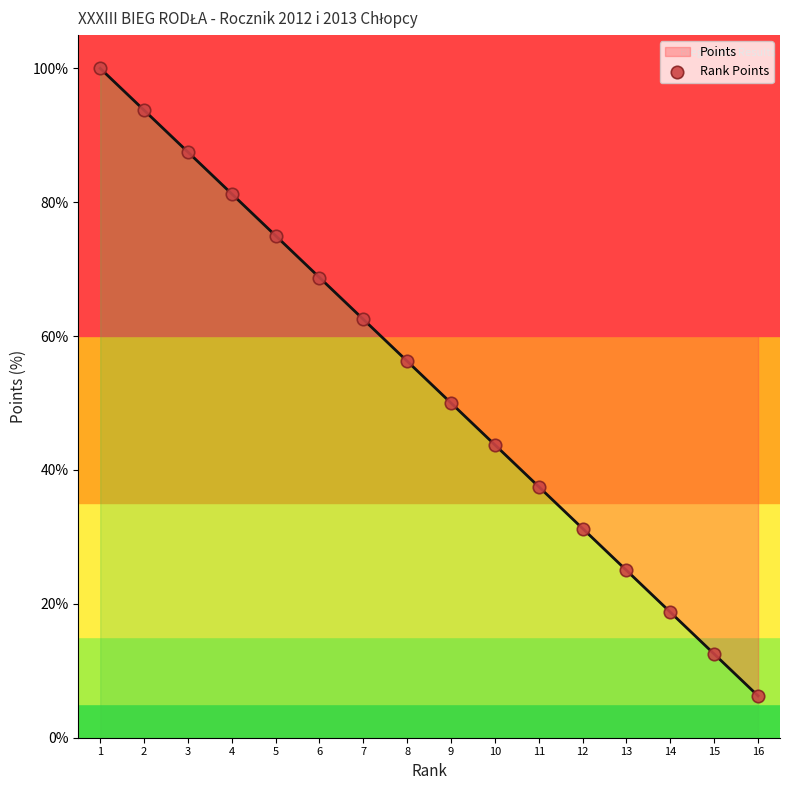

What is the ratio of the value at 12 to the value at 4?

0.4